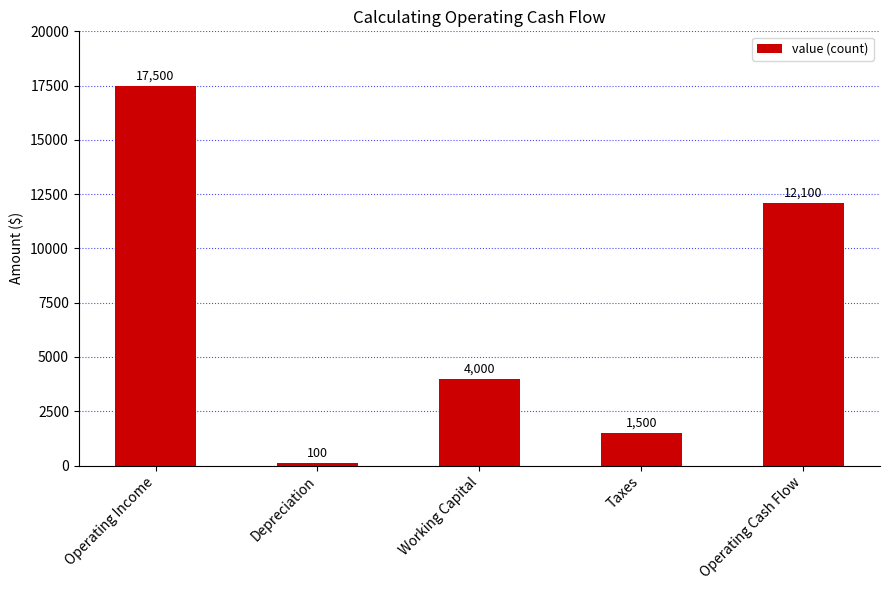

What is the average value?

7040